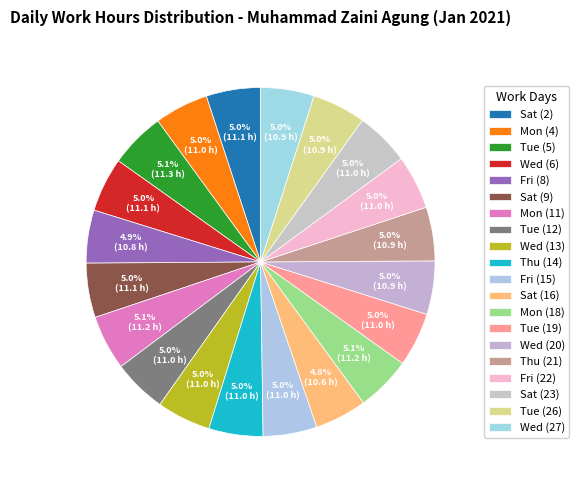

Which category has the biggest portion of the pie?

Tue (5)